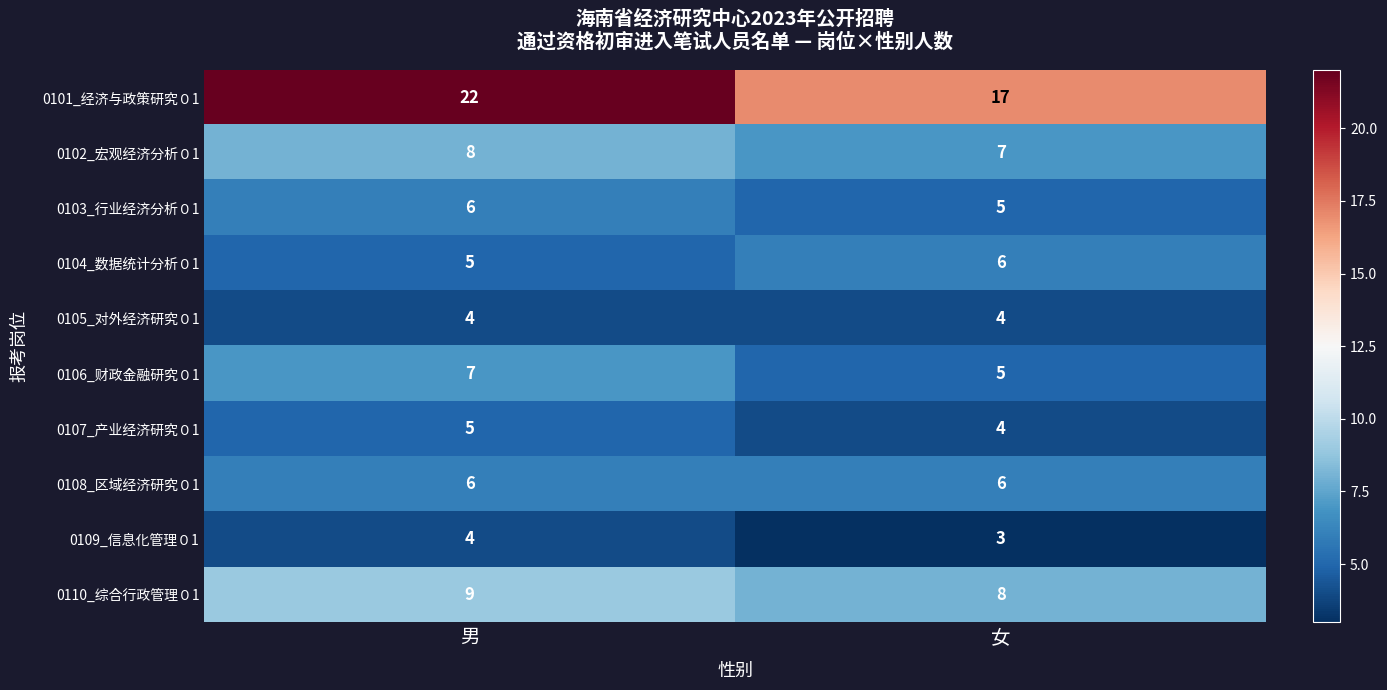

What value does the 0105_对外经济研究０1 series have at 男?

4